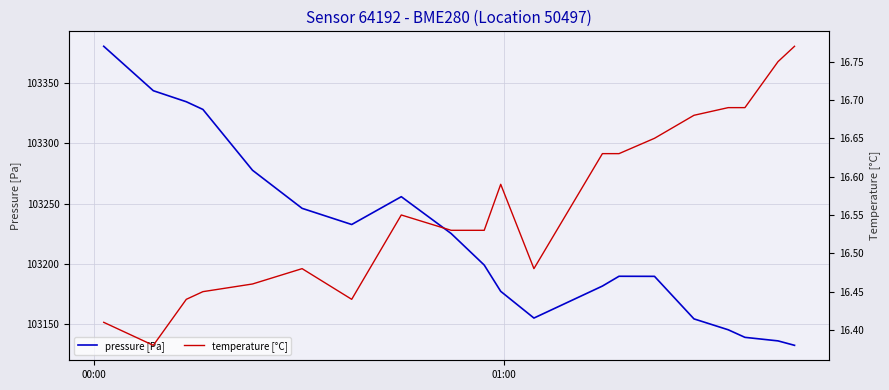

What is the difference between the maximum and second lowest values in the temperature [°C] series?

0.4